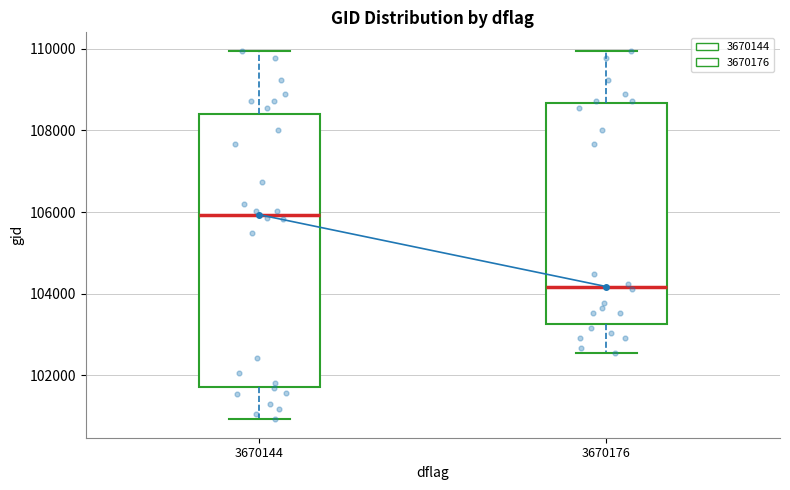

Reading left to right, transcribe this box plot: for each box, give where its median line is, the range the box spans, and where its two whiskers end, as read against the y-axis. The values are not printed on the chart, so give them approximately, as read against the axis.

3670144: median 106000, box 101800 to 108400, whiskers 101000 to 110000
3670176: median 104200, box 103200 to 108600, whiskers 102600 to 110000